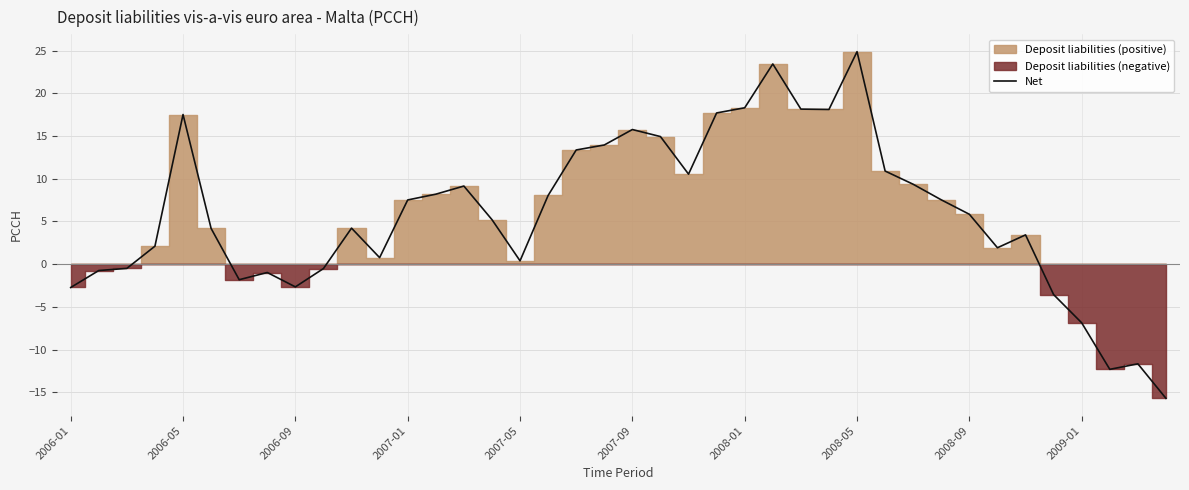

What value does the data have at 39?

-15.7